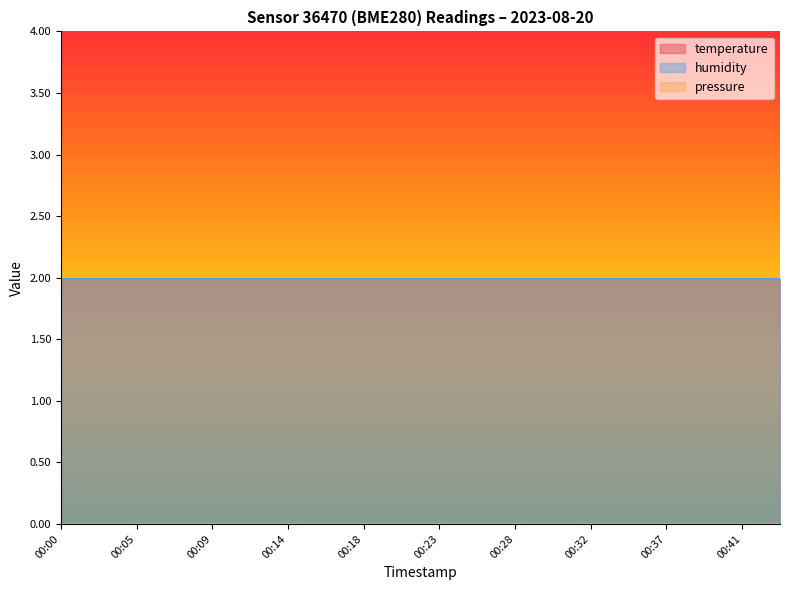

Reading left to right, extract all data points from this chart.

temperature: 00:00=2.0	00:02=2.0	00:05=2.0	00:07=2.0	00:09=2.0	00:12=2.0	00:14=2.0	00:16=2.0	00:18=2.0	00:21=2.0	00:23=2.0	00:25=2.0	00:28=2.0	00:30=2.0	00:32=2.0	00:34=2.0	00:37=2.0	00:39=2.0	00:41=2.0	00:44=2.0
humidity: 00:00=2.0	00:02=2.0	00:05=2.0	00:07=2.0	00:09=2.0	00:12=2.0	00:14=2.0	00:16=2.0	00:18=2.0	00:21=2.0	00:23=2.0	00:25=2.0	00:28=2.0	00:30=2.0	00:32=2.0	00:34=2.0	00:37=2.0	00:39=2.0	00:41=2.0	00:44=2.0
pressure: 00:00=0.0	00:02=0.0	00:05=0.0	00:07=0.0	00:09=0.0	00:12=0.0	00:14=0.0	00:16=0.0	00:18=0.0	00:21=0.0	00:23=0.0	00:25=0.0	00:28=0.0	00:30=0.0	00:32=0.0	00:34=0.0	00:37=0.0	00:39=0.0	00:41=0.0	00:44=0.0